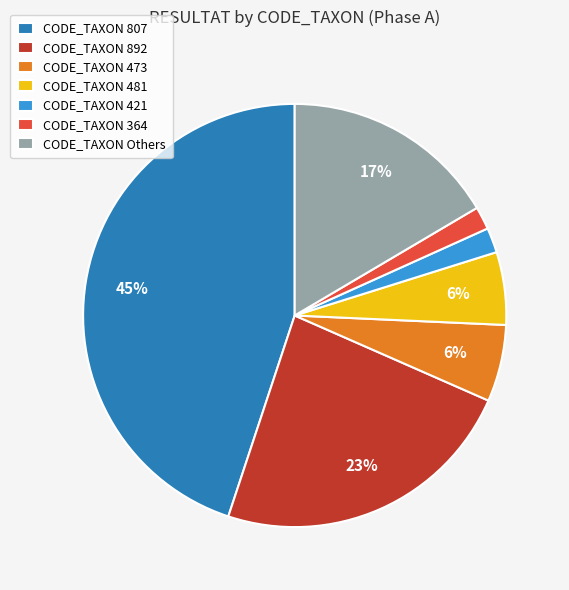

Combined, do CODE_TAXON 473 and CODE_TAXON 892 account for over 50%?

No